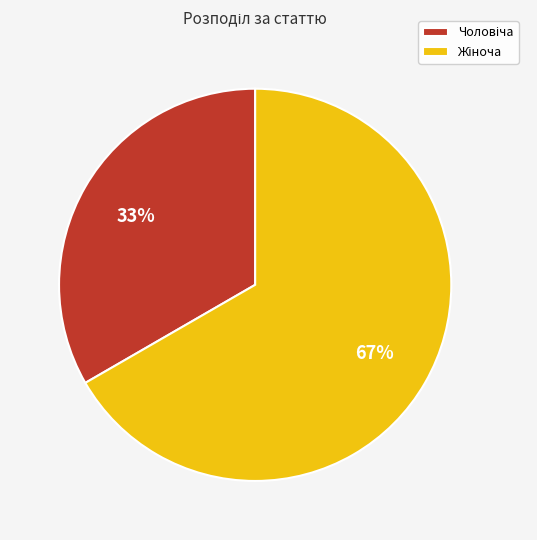

How many slices are in this pie chart?

2